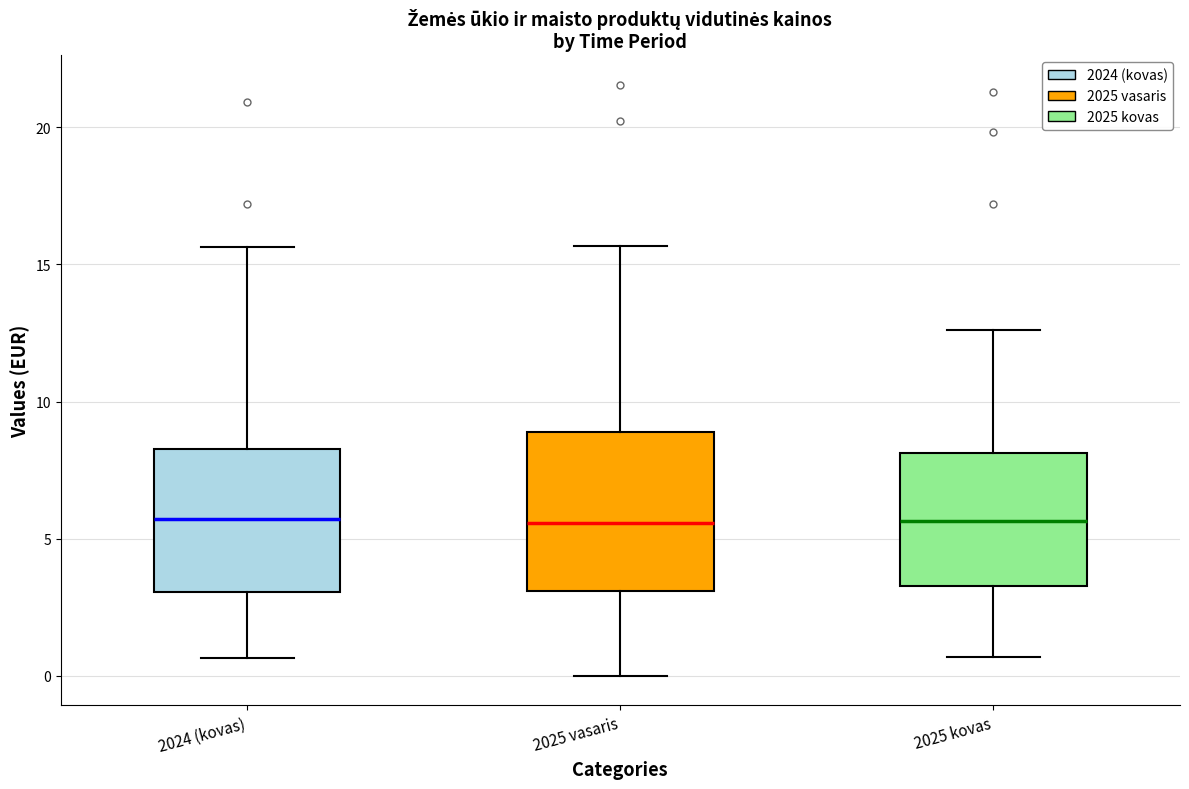

Comparing the boxes themselves (not the whiskers), which one is the tallest?

2025 vasaris